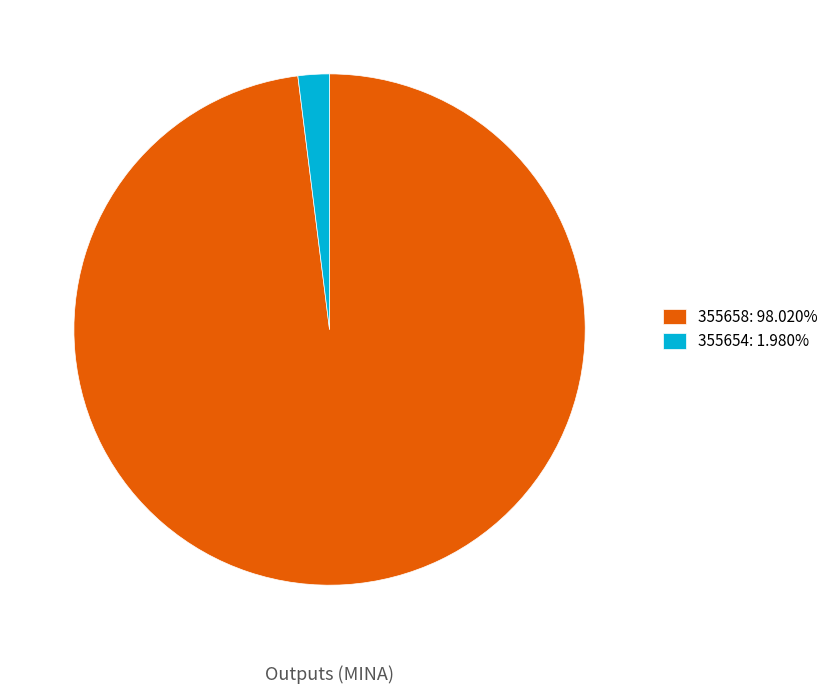

Is it true that 355658 is 98% of the pie?

True